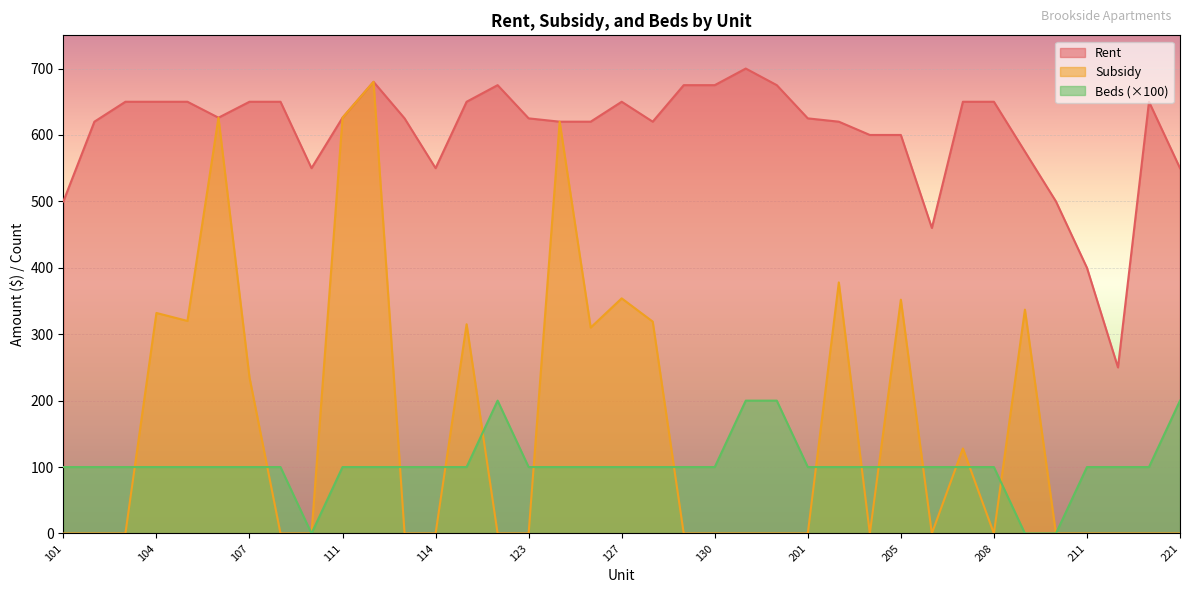

Rank the categories by Beds value from highest to lowest.

122, 131, 132, 221, 101, 102, 103, 104, 105, 106, 107, 108, 111, 112, 113, 114, 121, 123, 124, 126, 127, 128, 129, 130, 201, 203, 204, 205, 206, 207, 208, 211, 212, 213, 110, 209, 210